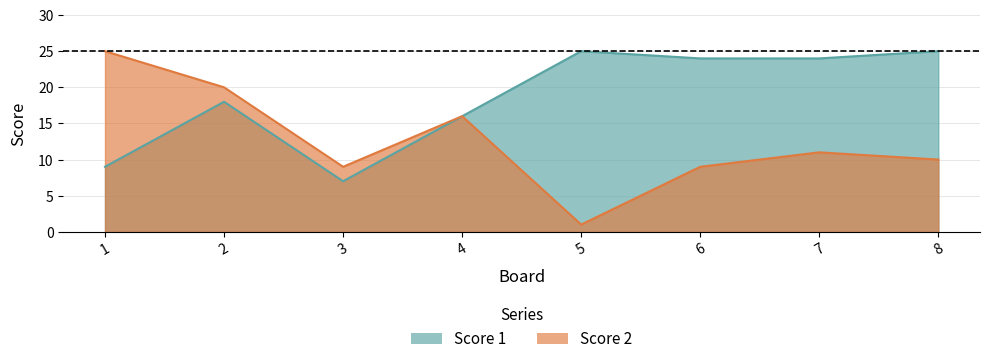

What is the value of the Score 2 point at the 1st from the left?

25